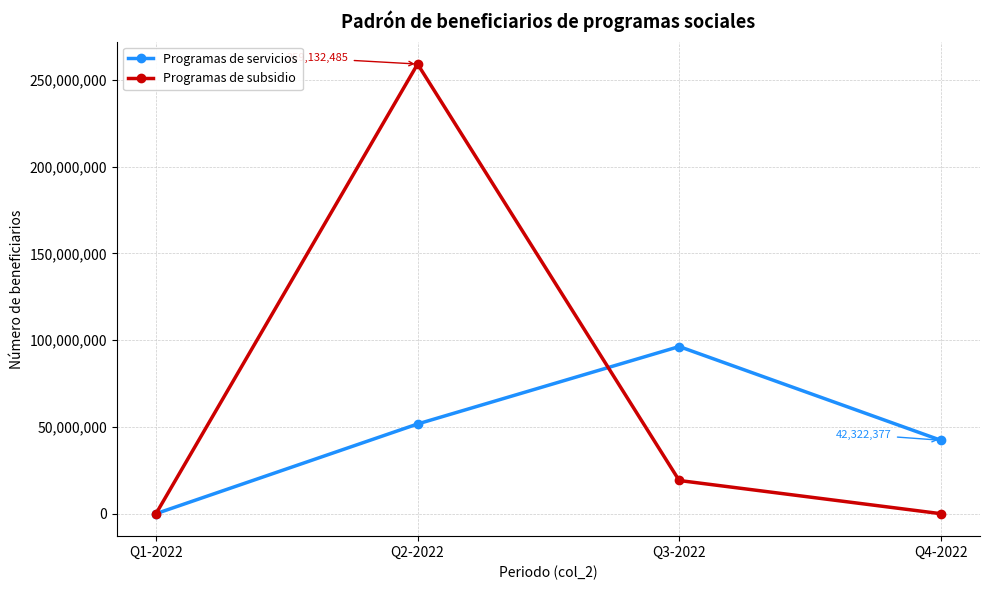

True or false: Programas de servicios and Programas de subsidio cross at least once.

True